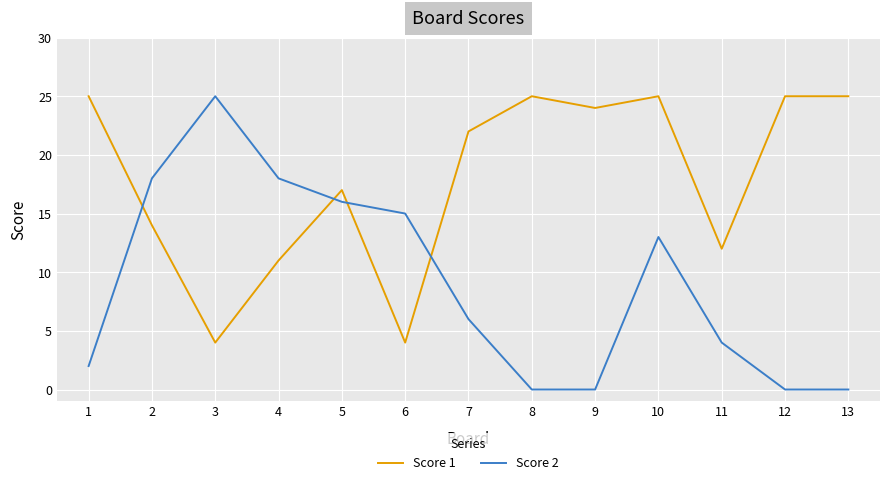

The value of Score 1 at 3 is 3. True or false?

False